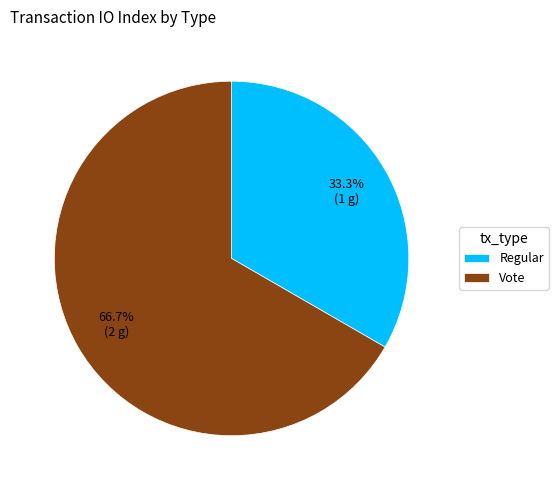

Which slice is the largest?

Vote